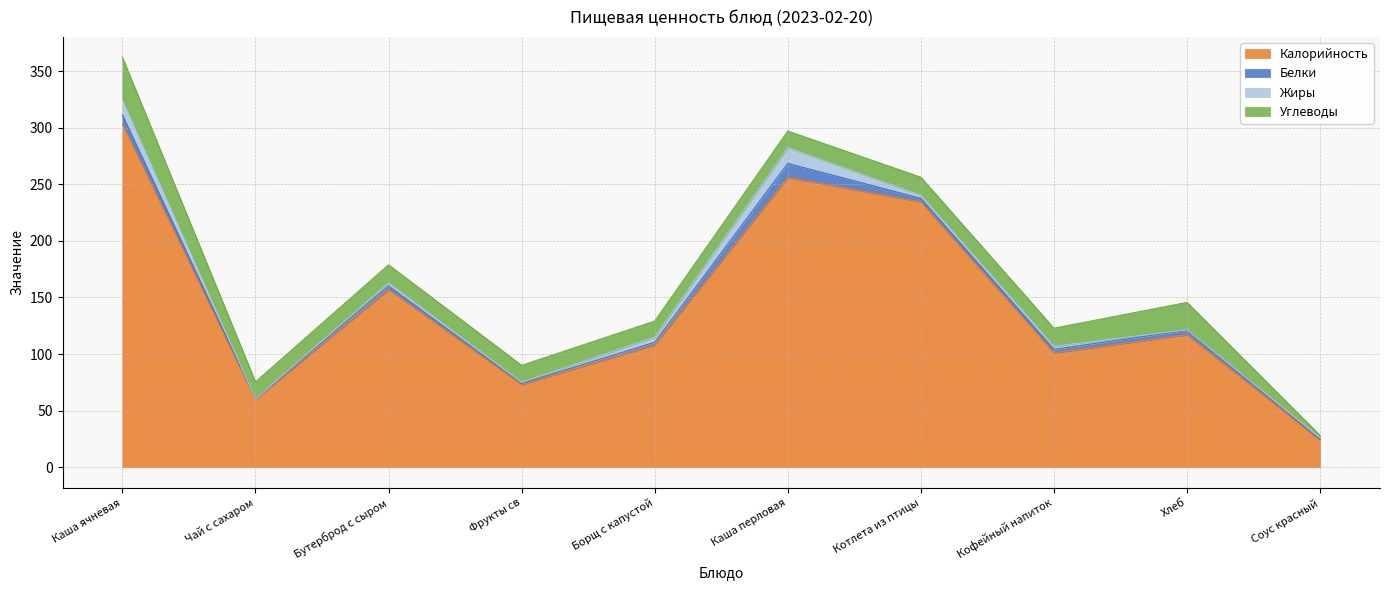

True or false: Углеводы and Жиры cross at least once.

False